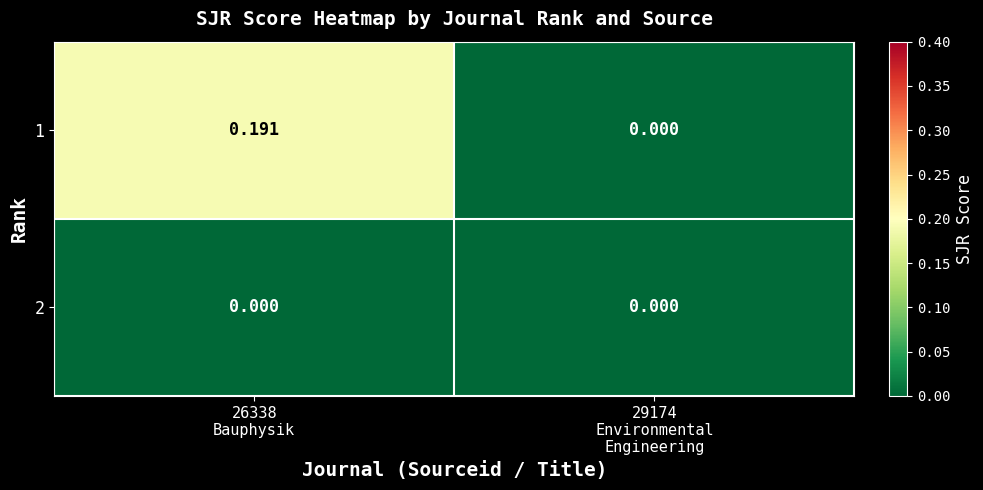

At how many categories does at least one series exceed 0?

1